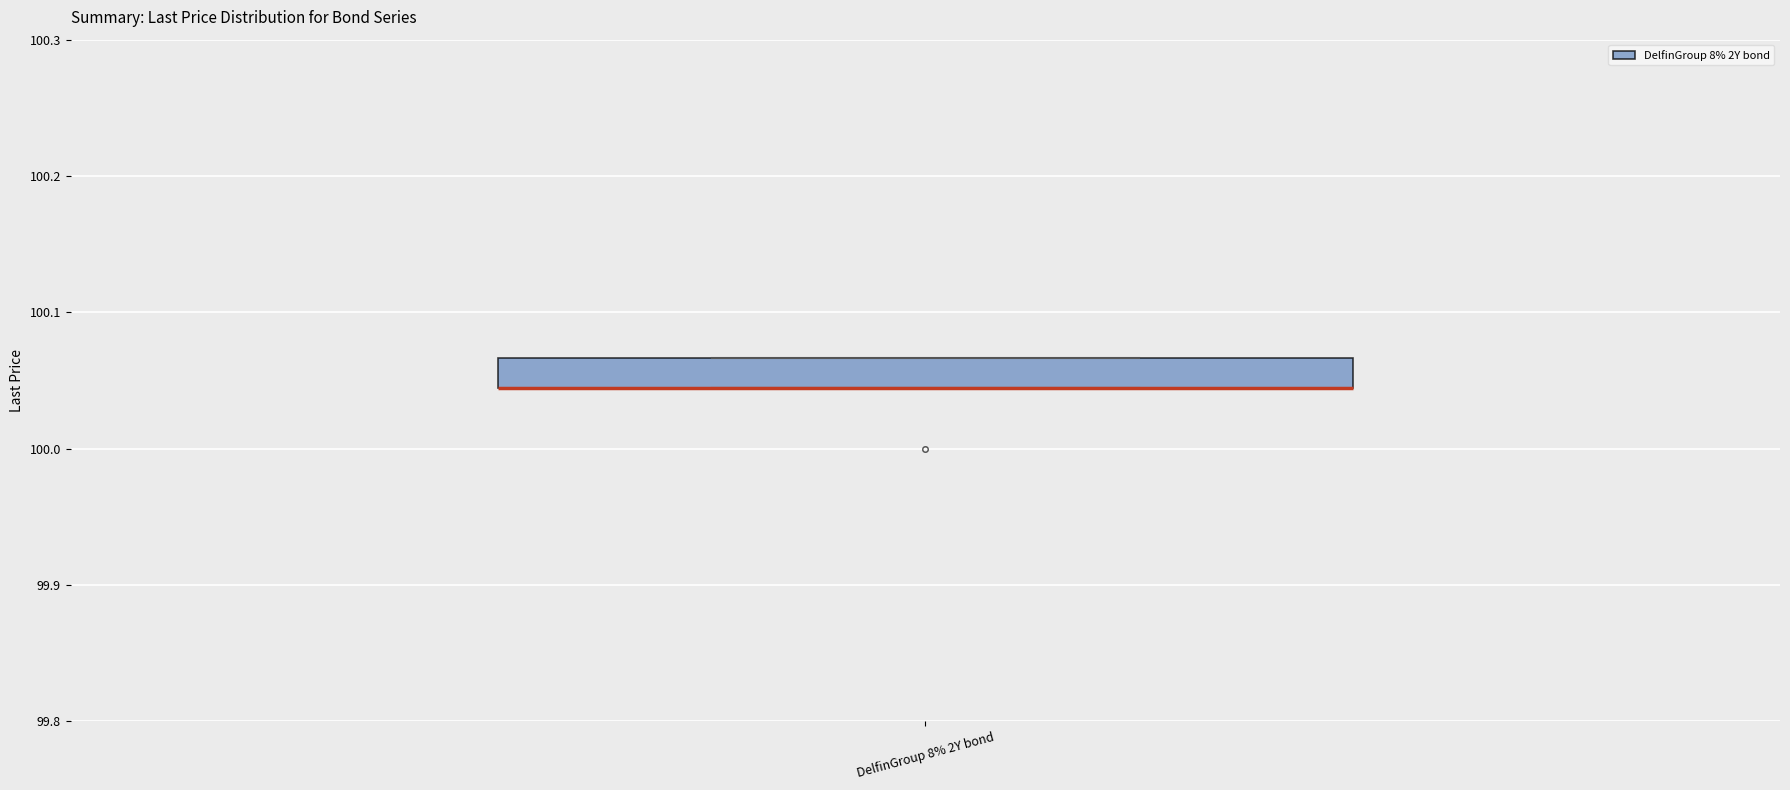

Transcribe this box plot: give where the median line is, the range the box spans, and where the two whiskers end, as read against the y-axis. The values are not printed on the chart, so give them approximately, as read against the axis.

median 100.04 (drawn on the box's lower edge), box 100.04 to 100.07, whiskers 100.04 to 100.07